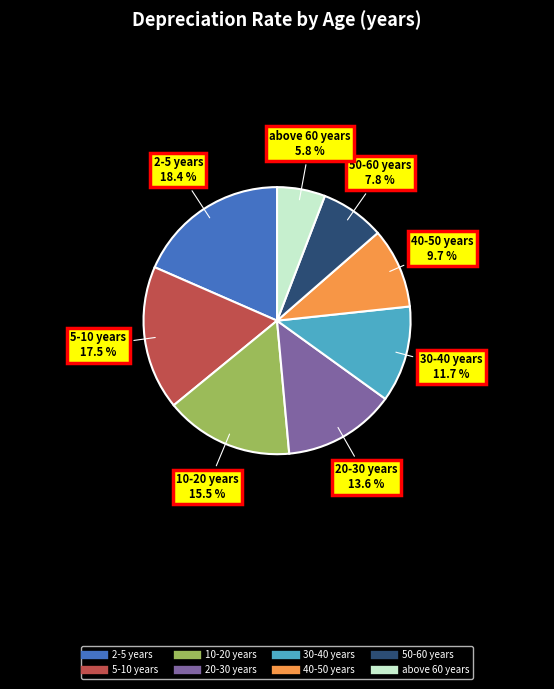

To the nearest percent, what is the combined percentage of 5-10 years and 30-40 years?

29%